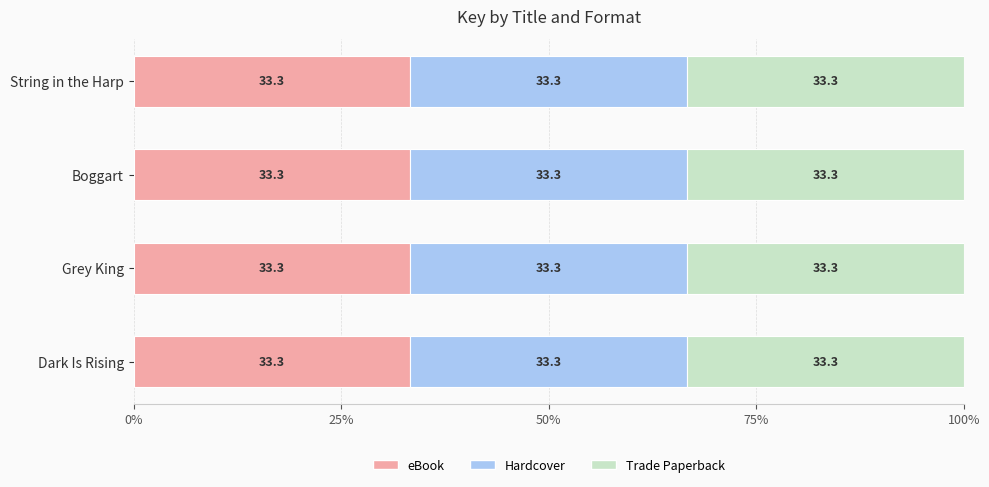

What is the label of the 4th bar from the right?

Dark Is Rising